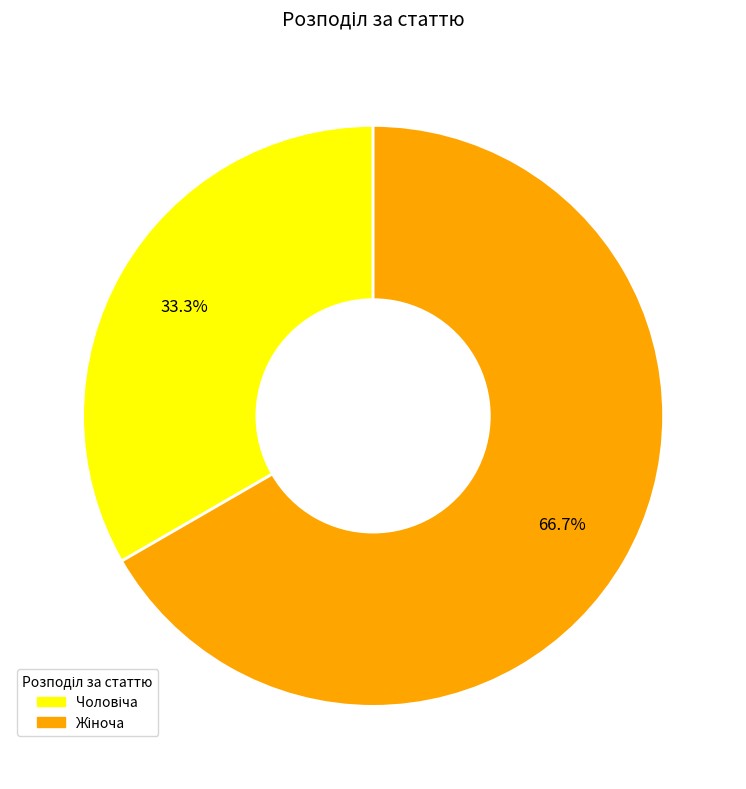

How many slices are in this pie chart?

2